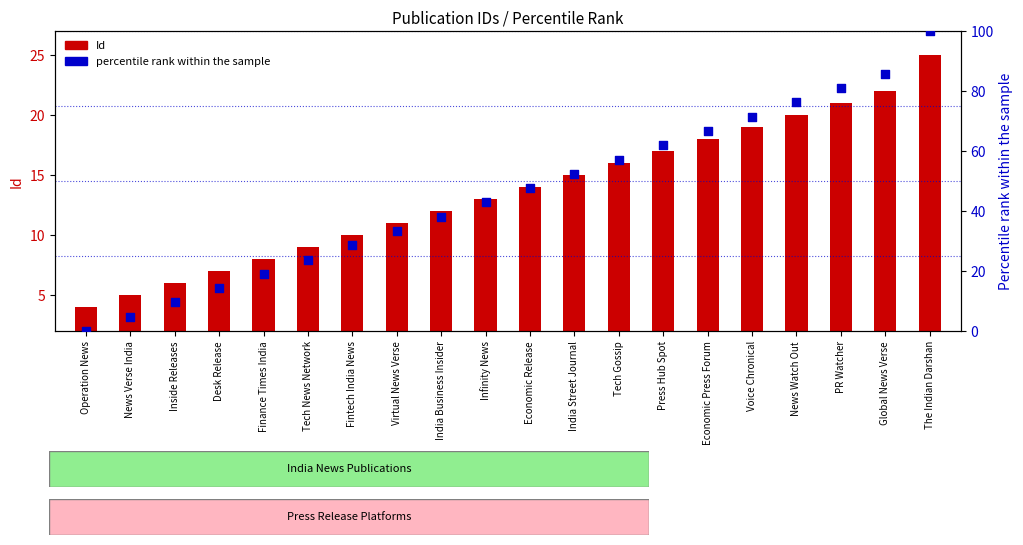

Which series contains the highest Y value?

percentile rank within the sample